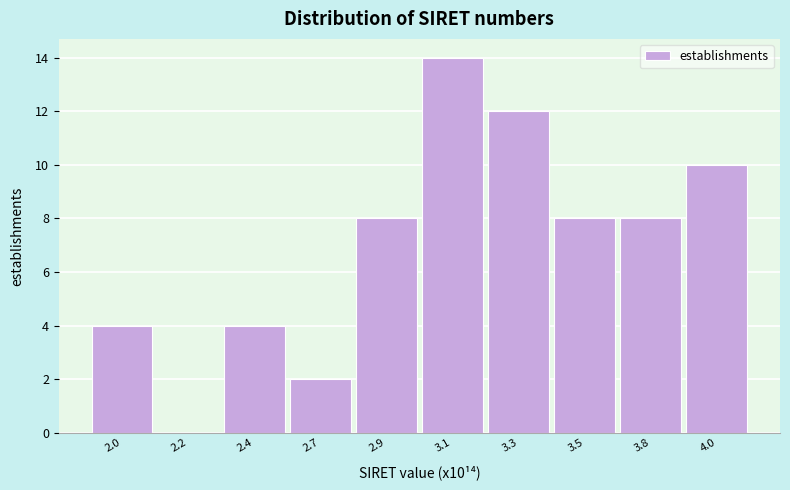

Reading right to left, extract all data points from this chart.

4.0=10	3.8=8	3.5=8	3.3=12	3.1=14	2.9=8	2.7=2	2.4=4	2.2=0	2.0=4